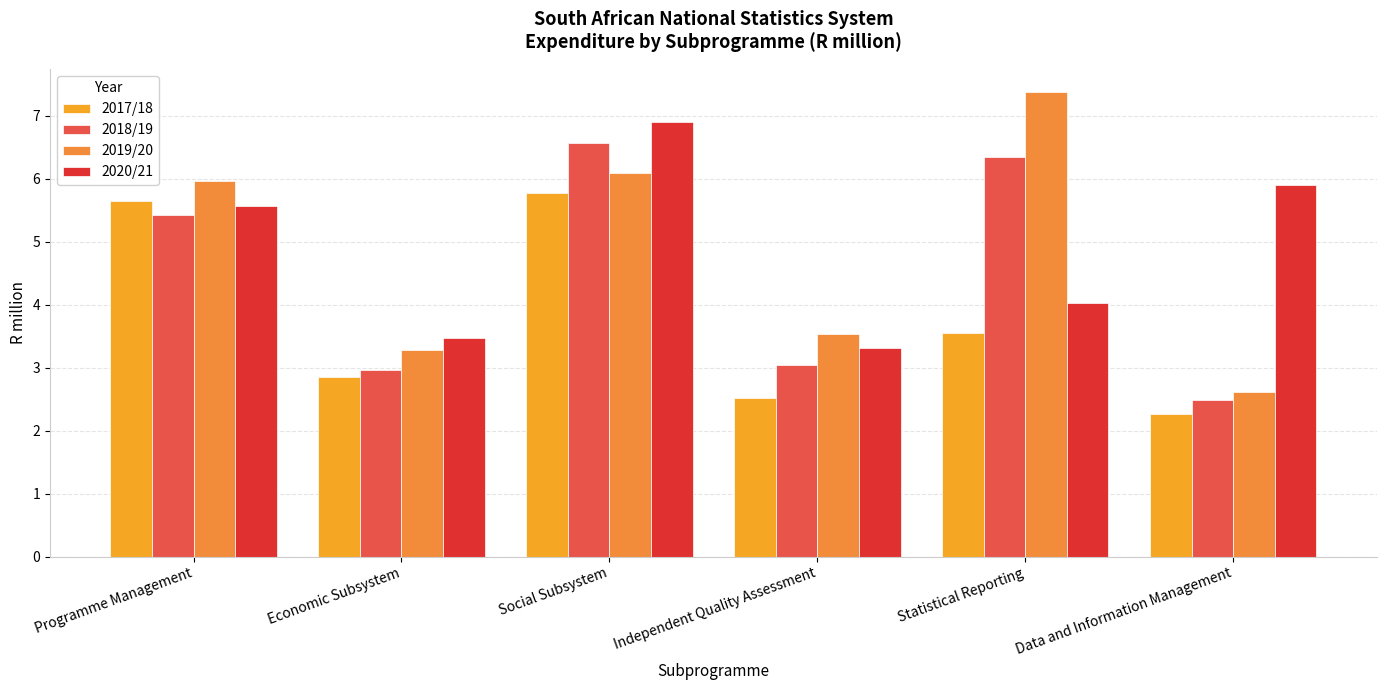

How many data points in 2018/19 are less than 5?

3